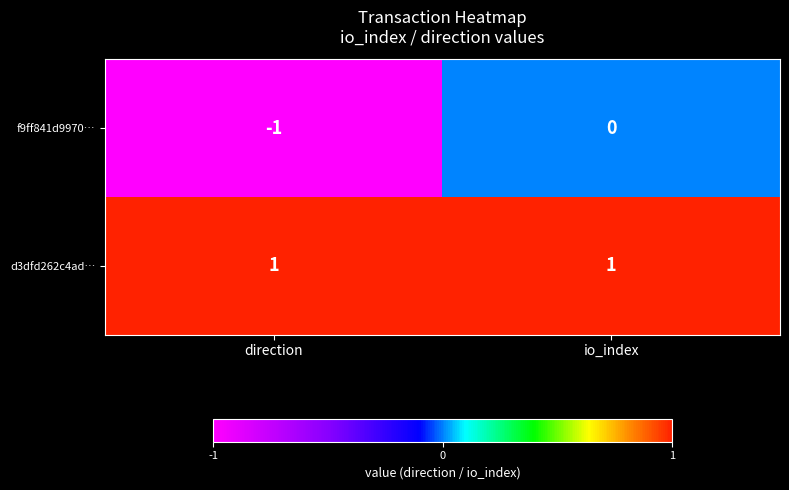

Reading right to left, what are all the values shown in this chart?

f9ff841d9970…: 0	-1
d3dfd262c4ad…: 1	1